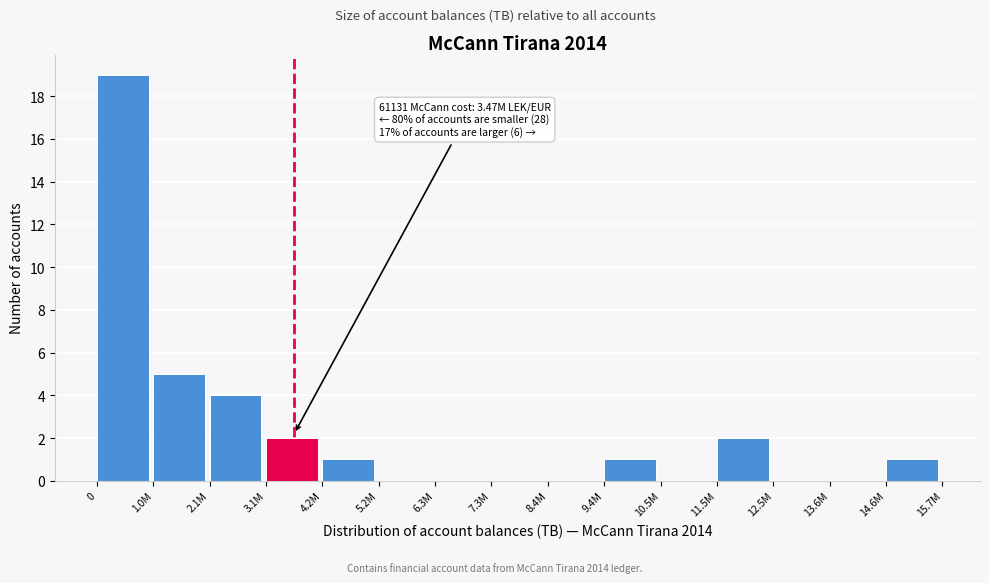

Reading left to right, list all the values displayed in this chart.

0=19	1.0M=5	2.1M=4	3.1M=2	4.2M=1	5.2M=0	6.3M=0	7.3M=0	8.4M=0	9.4M=1	10.5M=0	11.5M=2	12.5M=0	13.6M=0	14.6M=1